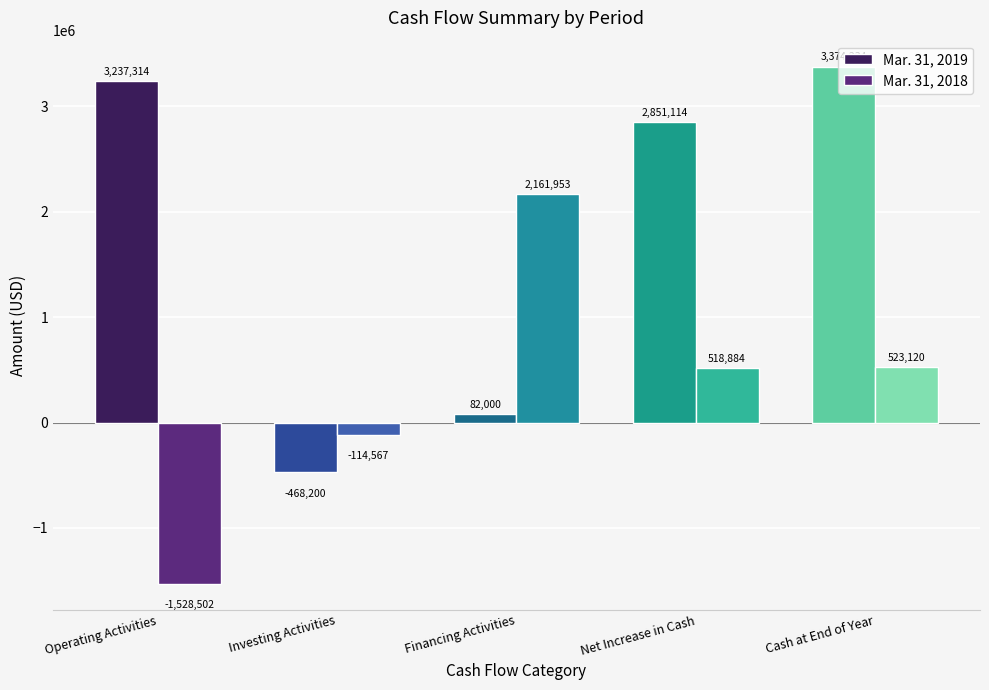

List the series in order of their peak value, highest first.

Mar. 31, 2019, Mar. 31, 2018